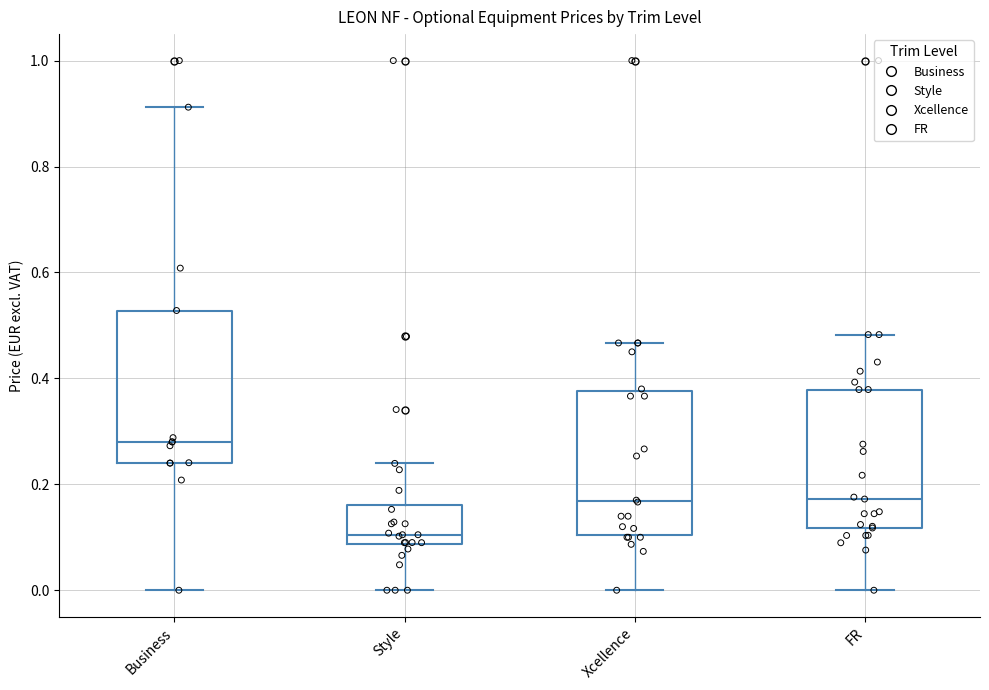

Which box's median line is the lowest?

Style